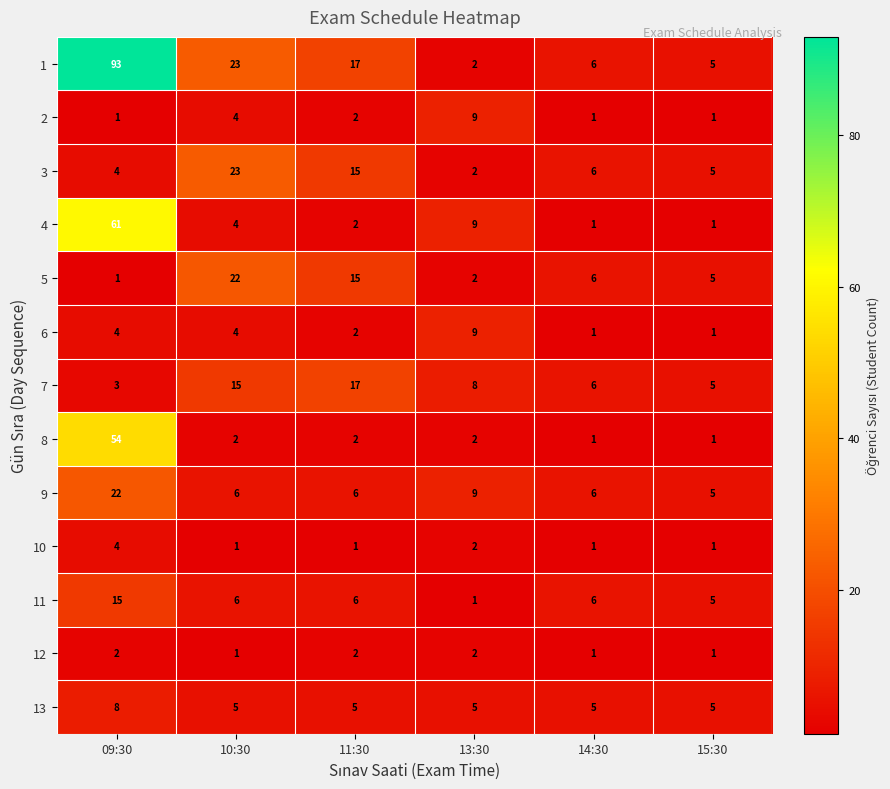

List the labels in order of 1 value, largest first.

09:30, 10:30, 11:30, 14:30, 15:30, 13:30